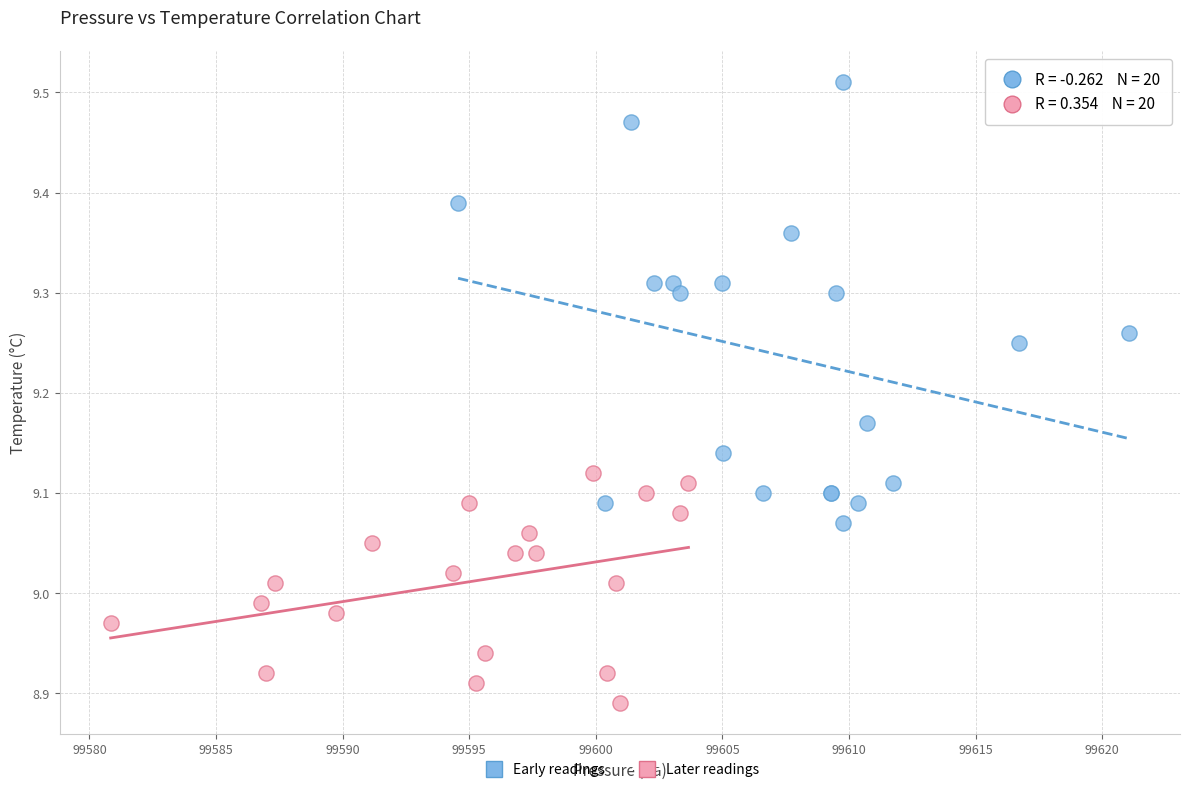

Which series contains the lowest Y value?

Later readings